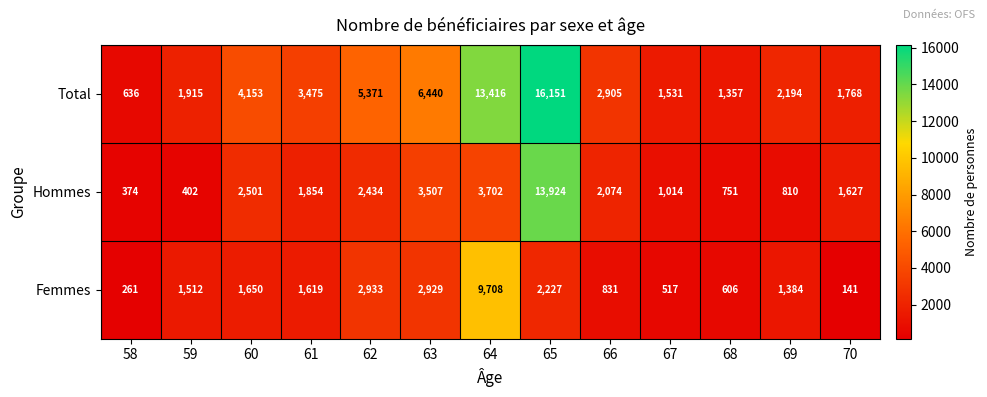

Between 59 and 65, which series saw the biggest shift?

Total